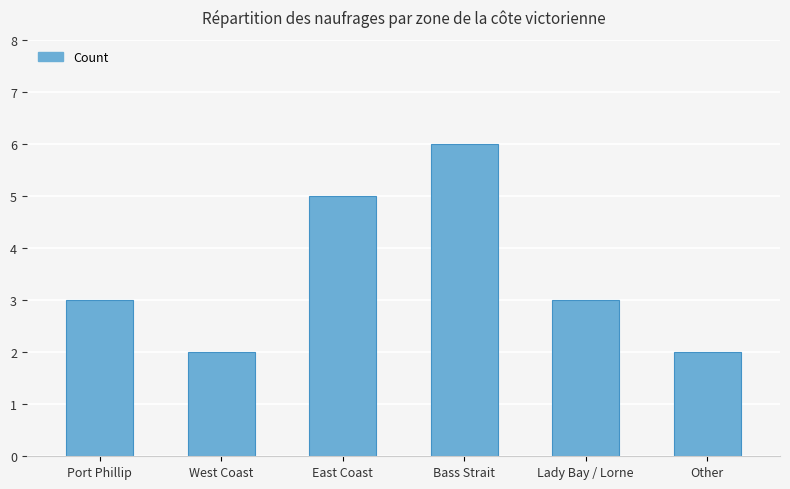

What is the approximate value at East Coast?

5